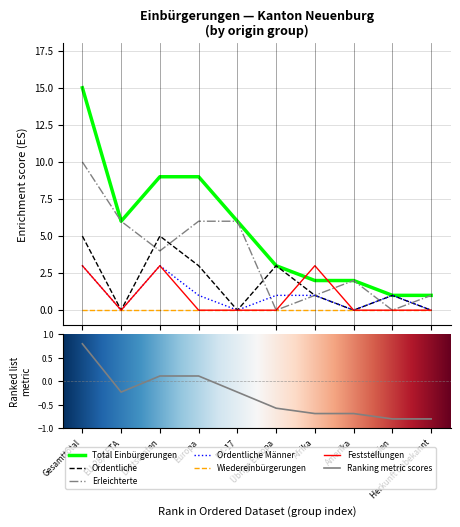

The value of Erleichterte at Gesamttotal is 10. True or false?

True